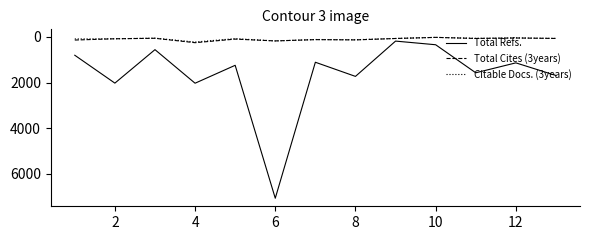

How many categories are shown in the chart?

13